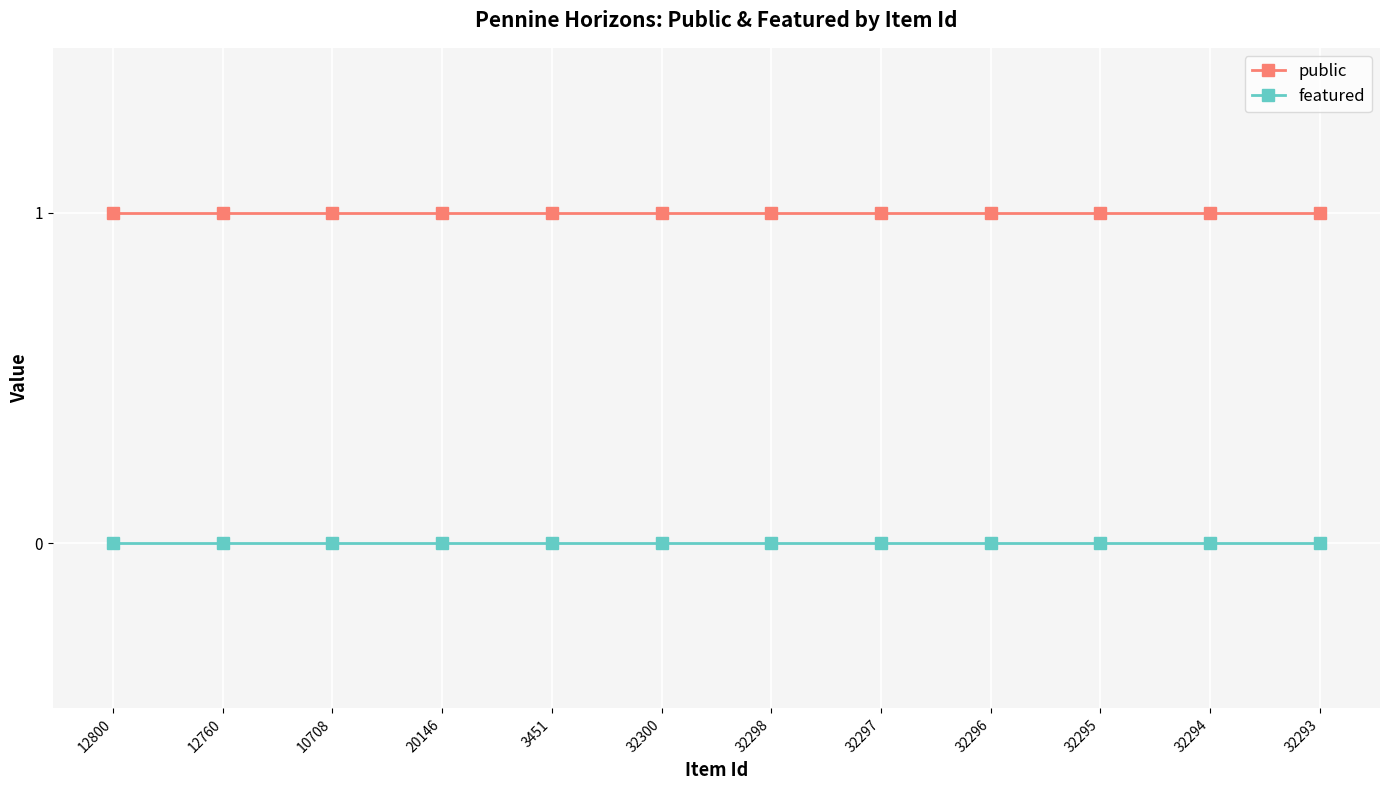

What is the maximum value shown in the chart?

1